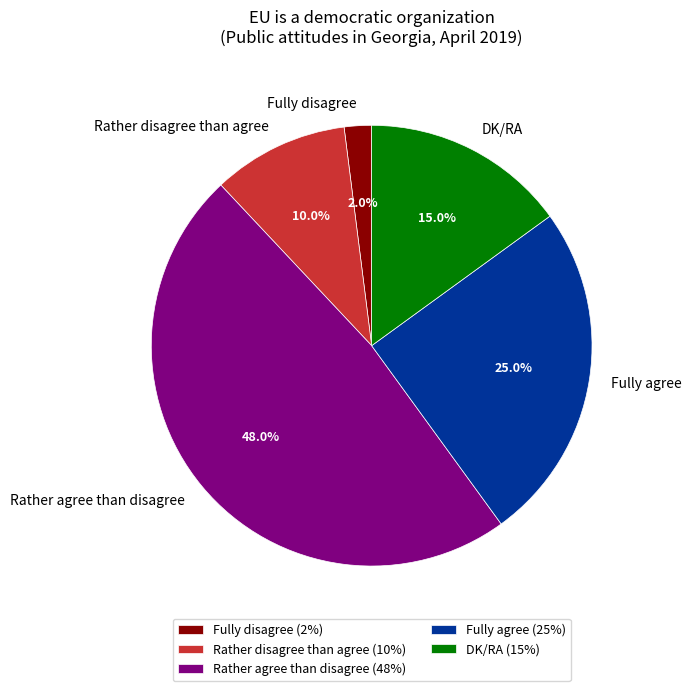

How many slices are in this pie chart?

5